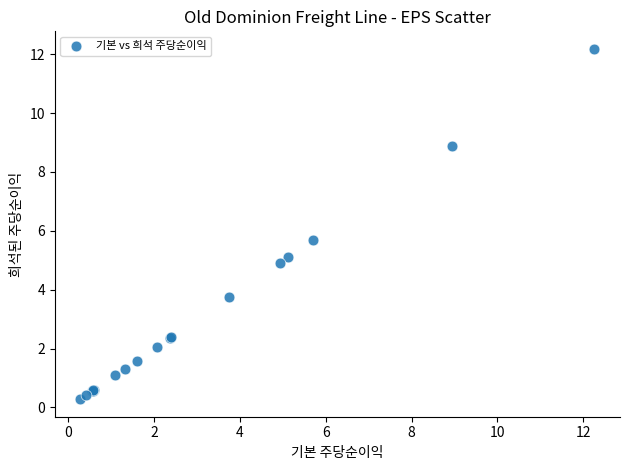

What Y value in the scatter plot is closest to 6?

5.7